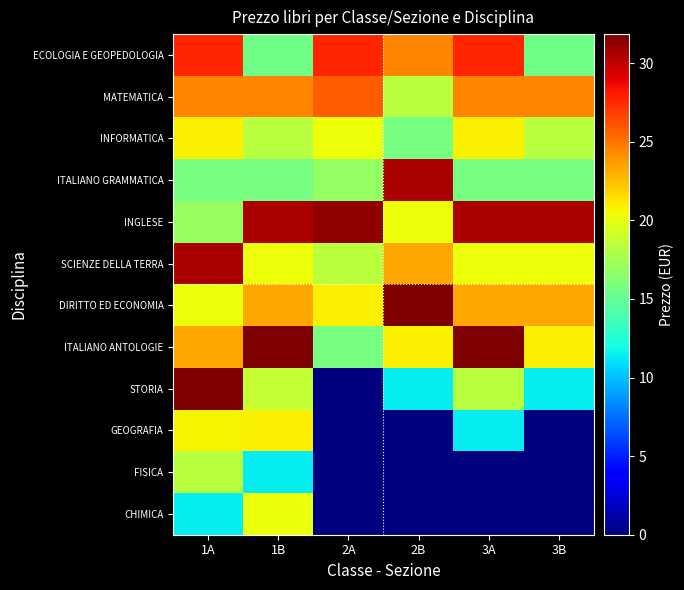

Reading left to right, list all the values displayed in this chart.

ECOLOGIA E GEOPEDOLOGIA: 1A=27.6	1B=15.5	2A=27.6	2B=24.4	3A=27.6	3B=15.5
MATEMATICA: 1A=24.4	1B=24.4	2A=25.8	2B=18.2	3A=24.4	3B=24.4
INFORMATICA: 1A=20.9	1B=18.2	2A=20.4	2B=15.8	3A=20.9	3B=18.2
ITALIANO GRAMMATICA: 1A=15.8	1B=15.8	2A=16.9	2B=30.5	3A=15.8	3B=15.8
INGLESE: 1A=17.0	1B=30.5	2A=31.3	2B=20.3	3A=30.5	3B=30.5
SCIENZE DELLA TERRA: 1A=30.5	1B=20.3	2A=18.3	2B=23.4	3A=20.3	3B=20.3
DIRITTO ED ECONOMIA: 1A=20.3	1B=23.4	2A=20.9	2B=31.9	3A=23.4	3B=23.4
ITALIANO ANTOLOGIE: 1A=23.4	1B=31.9	2A=15.8	2B=20.9	3A=31.9	3B=20.9
STORIA: 1A=31.9	1B=18.7	2A=0.0	2B=11.4	3A=18.2	3B=11.4
GEOGRAFIA: 1A=20.7	1B=20.9	2A=0.0	2B=0.0	3A=11.4	3B=0.0
FISICA: 1A=18.2	1B=11.4	2A=0.0	2B=0.0	3A=0.0	3B=0.0
CHIMICA: 1A=11.4	1B=20.2	2A=0.0	2B=0.0	3A=0.0	3B=0.0